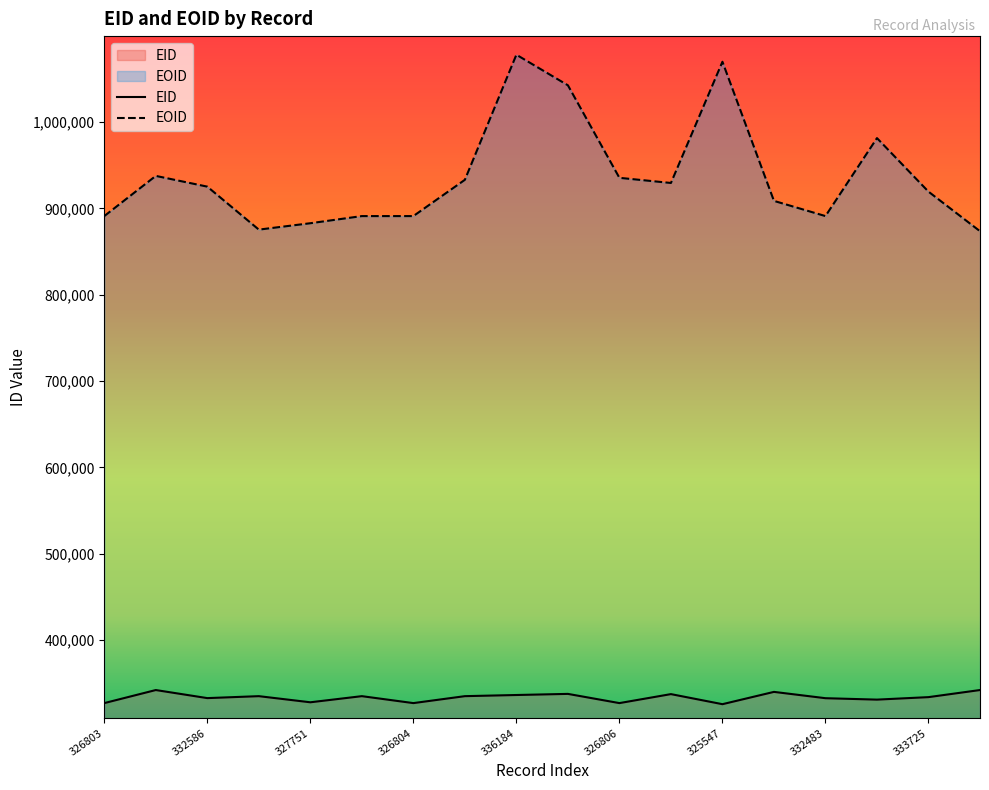

At which category does the chart reach its minimum across all series?

325547